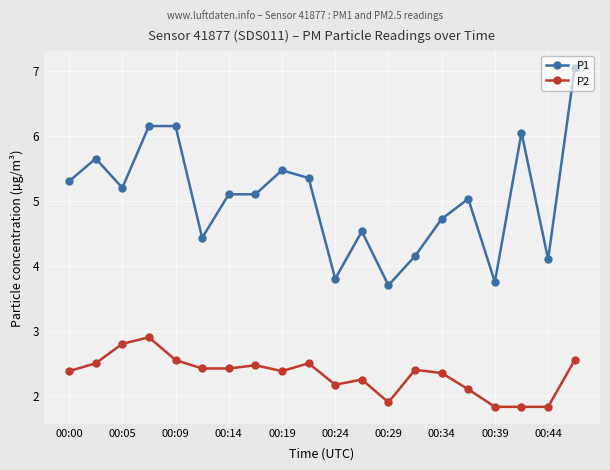

At how many categories does at least one series exceed 3?

20